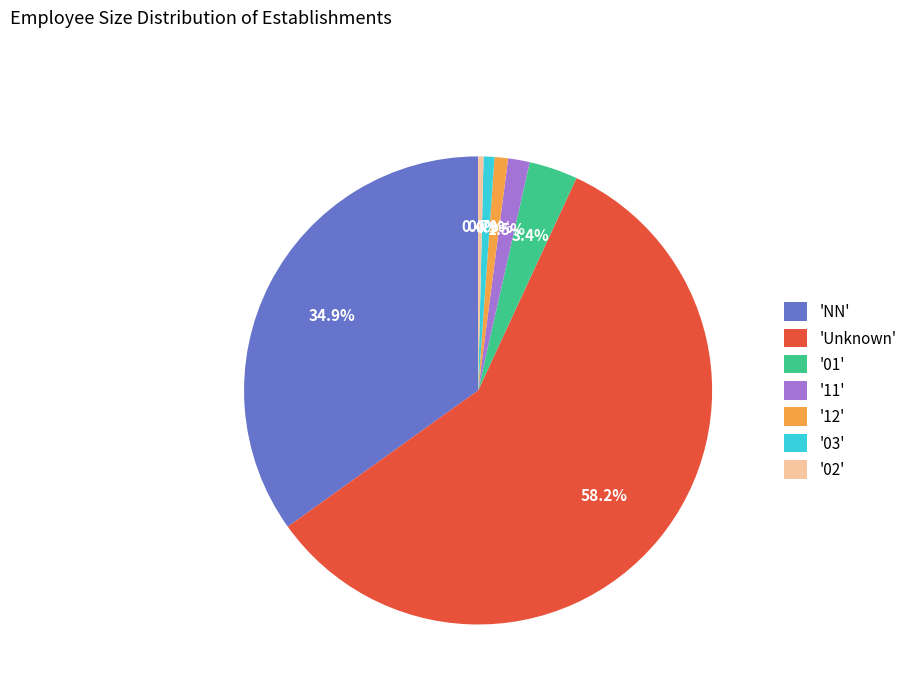

What is the largest slice in the pie chart?

'Unknown'